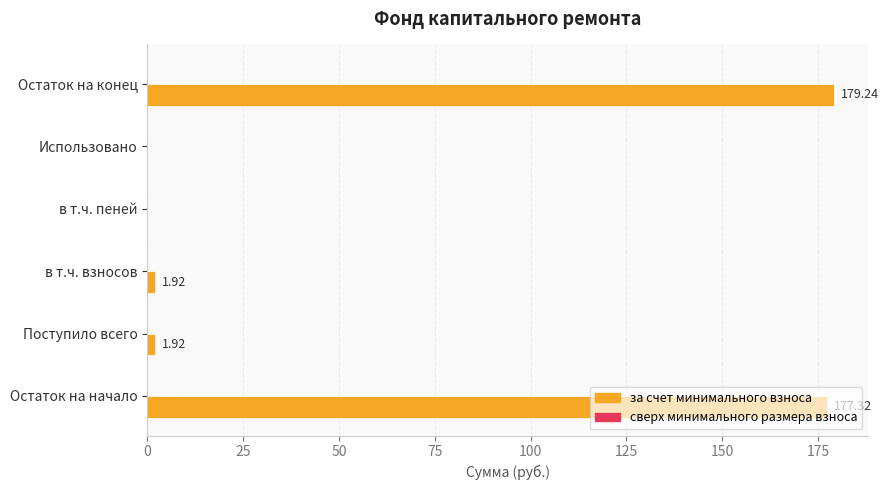

Which category has the highest value across all series?

Остаток на конец